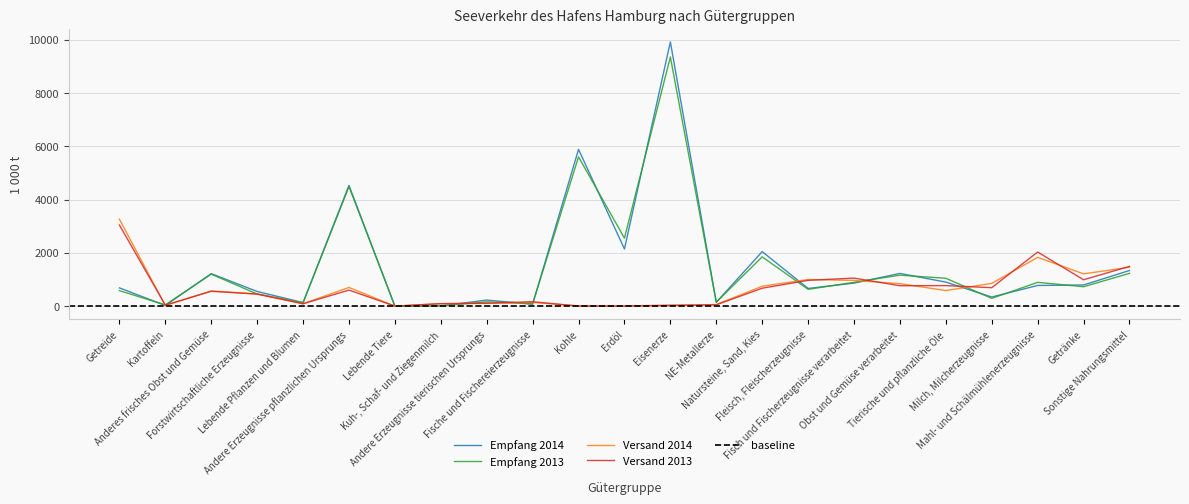

How many categories are shown in the chart?

23